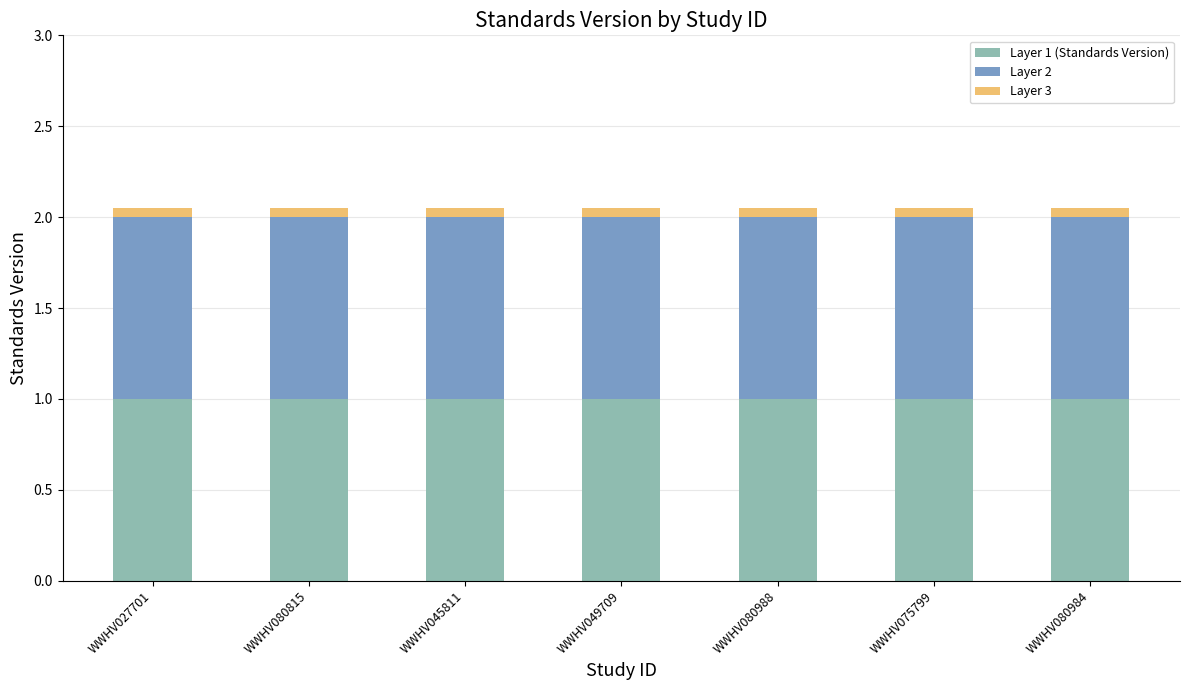

What is the average value of the Layer 1 (Standards Version) series?

1.0